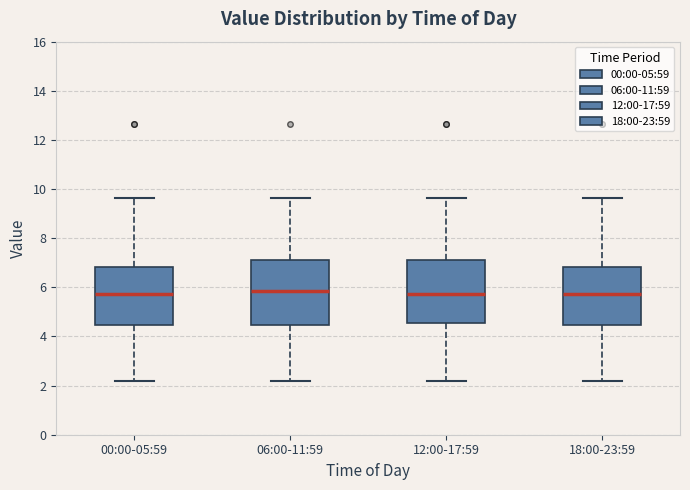

Reading left to right, transcribe this box plot: for each box, give where its median line is, the range the box spans, and where its two whiskers end, as read against the y-axis. The values are not printed on the chart, so give them approximately, as read against the axis.

00:00-05:59: median 5.8, box 4.4 to 6.8, whiskers 2.2 to 9.6
06:00-11:59: median 5.8, box 4.4 to 7.2, whiskers 2.2 to 9.6
12:00-17:59: median 5.8, box 4.6 to 7.2, whiskers 2.2 to 9.6
18:00-23:59: median 5.8, box 4.4 to 6.8, whiskers 2.2 to 9.6